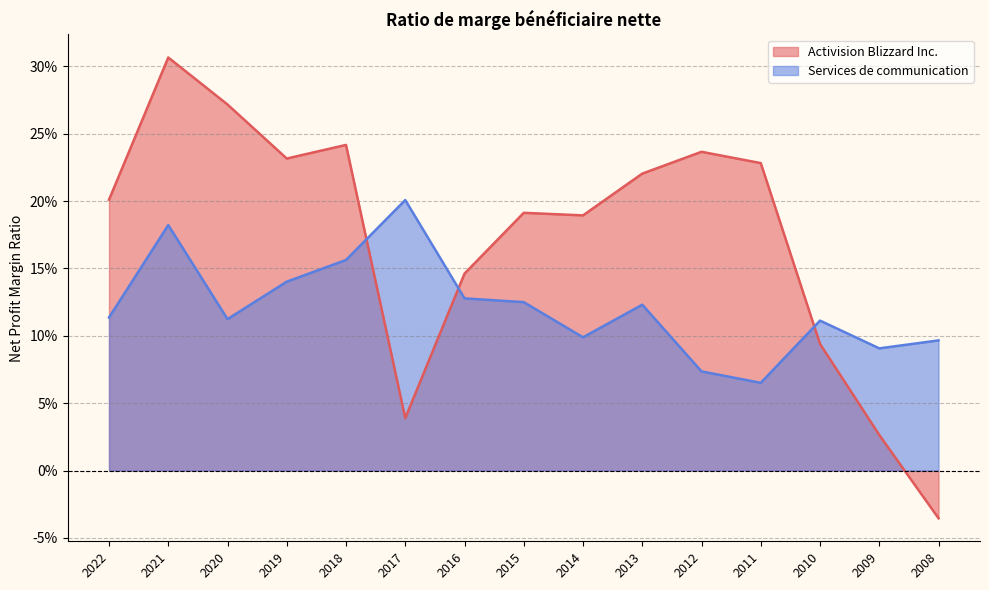

Does the chart display data point markers on the line(s)?

No